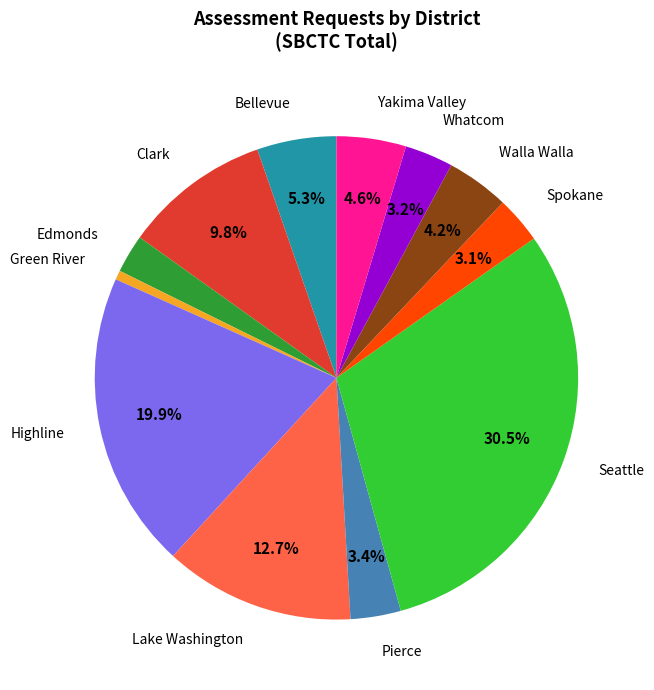

Combined, what portion of the pie is Clark and Highline?

29.7%